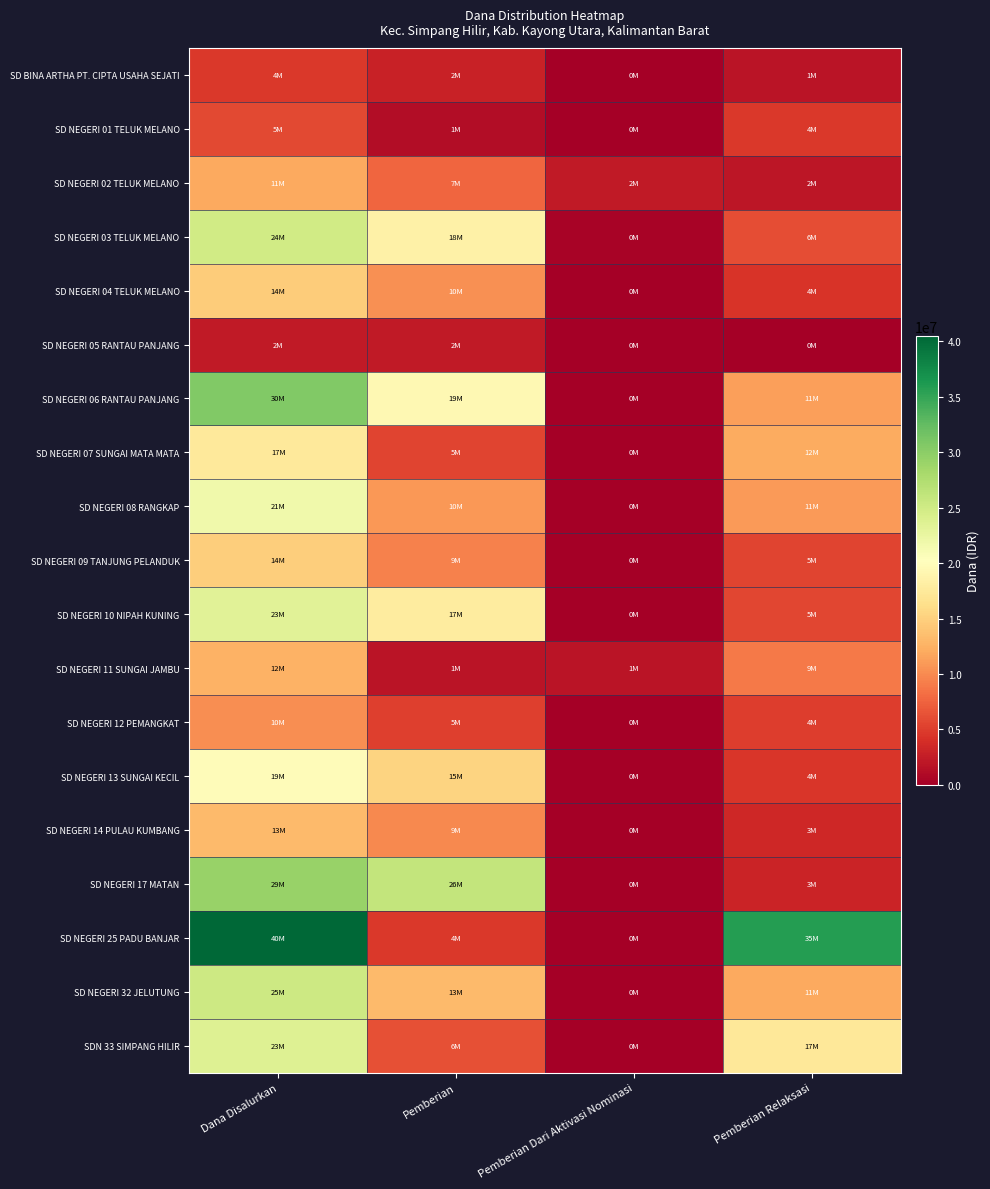

At Pemberian, list the series in order from smallest to largest.

SD NEGERI 01 TELUK MELANO, SD NEGERI 11 SUNGAI JAMBU, SD NEGERI 05 RANTAU PANJANG, SD BINA ARTHA PT. CIPTA USAHA SEJATI, SD NEGERI 25 PADU BANJAR, SD NEGERI 12 PEMANGKAT, SD NEGERI 07 SUNGAI MATA MATA, SDN 33 SIMPANG HILIR, SD NEGERI 02 TELUK MELANO, SD NEGERI 09 TANJUNG PELANDUK, SD NEGERI 14 PULAU KUMBANG, SD NEGERI 04 TELUK MELANO, SD NEGERI 08 RANGKAP, SD NEGERI 32 JELUTUNG, SD NEGERI 13 SUNGAI KECIL, SD NEGERI 10 NIPAH KUNING, SD NEGERI 03 TELUK MELANO, SD NEGERI 06 RANTAU PANJANG, SD NEGERI 17 MATAN